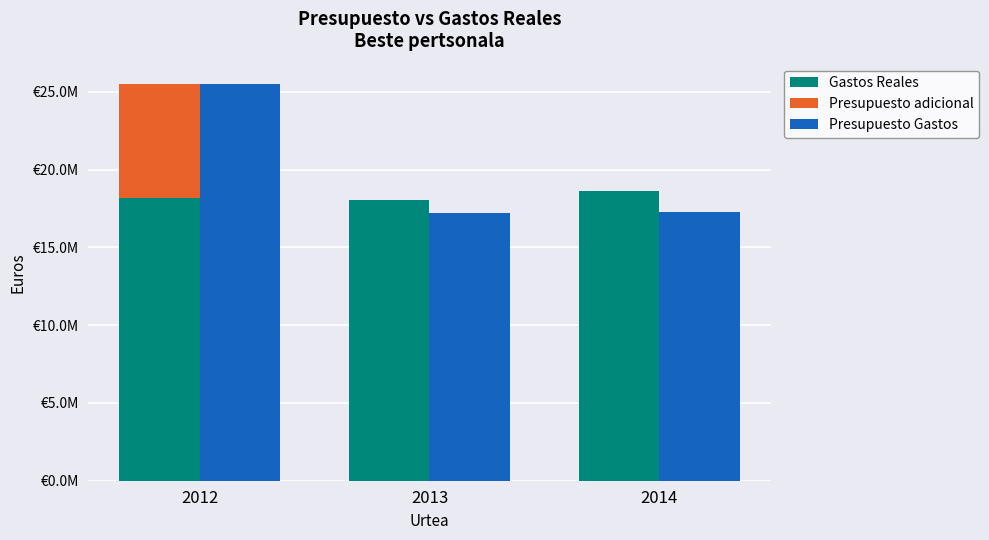

At 2013, list the series in order from smallest to largest.

Presupuesto adicional, Presupuesto Gastos, Gastos Reales